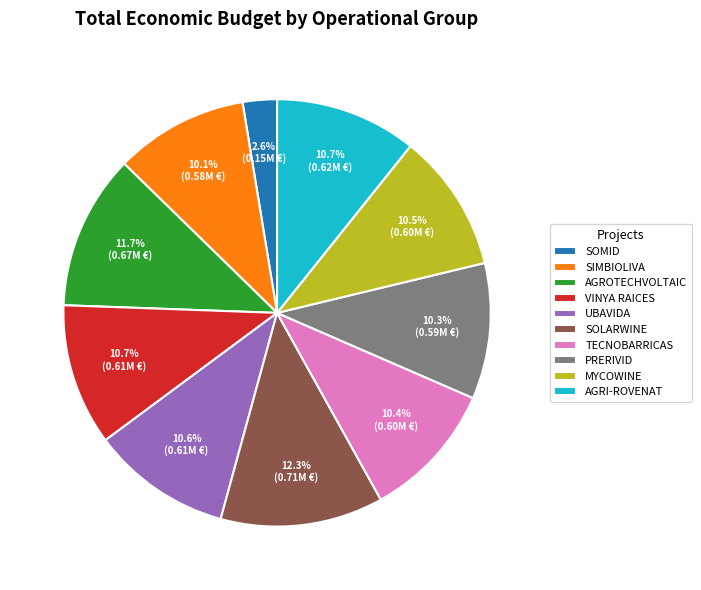

What percentage is the VINYA RAICES slice, to the nearest percent?

11%